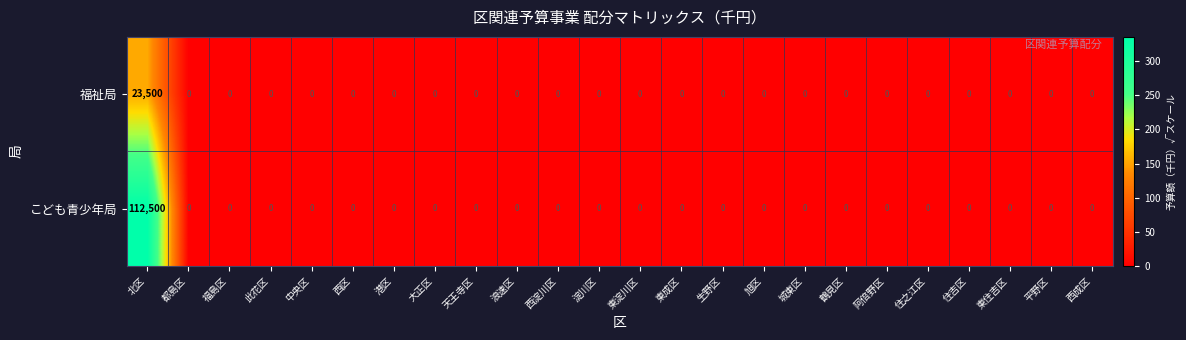

Rank the series by their maximum value, from highest to lowest.

こども青少年局, 福祉局